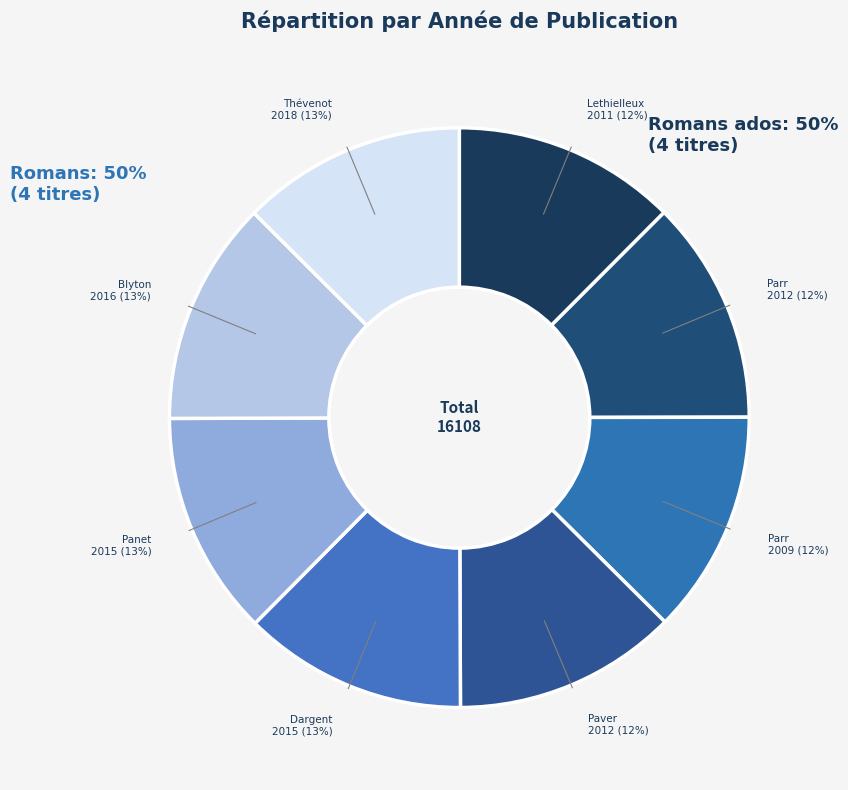

How much of the chart is everything except Paver, Michelle?

87.5%